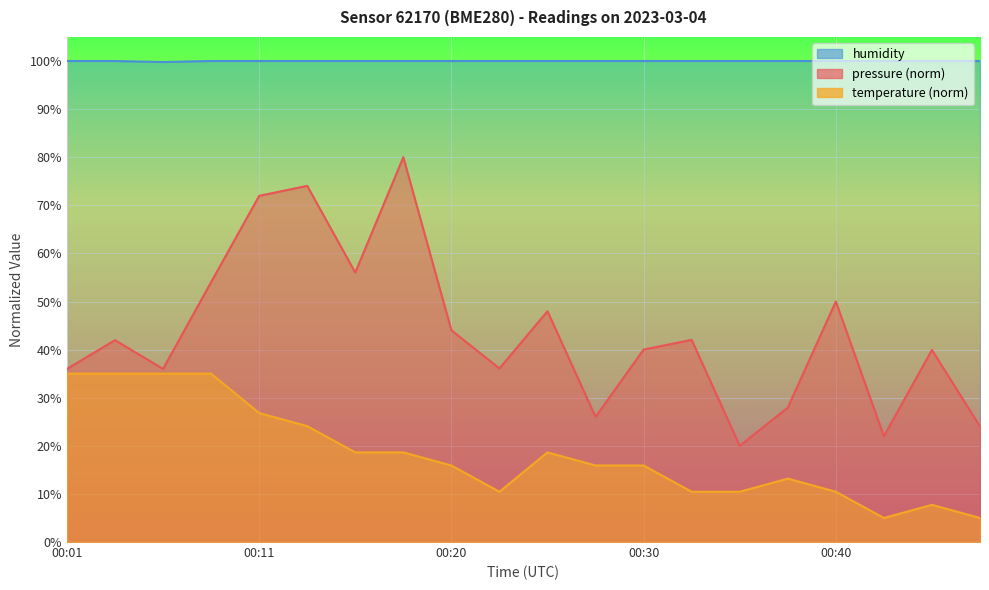

At which category is the sum across all series the highest?

00:11